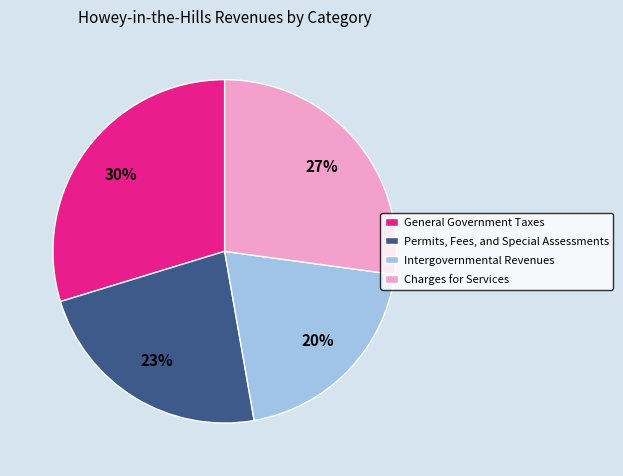

Combined, do General Government Taxes and Permits, Fees, and Special Assessments account for over 50%?

Yes